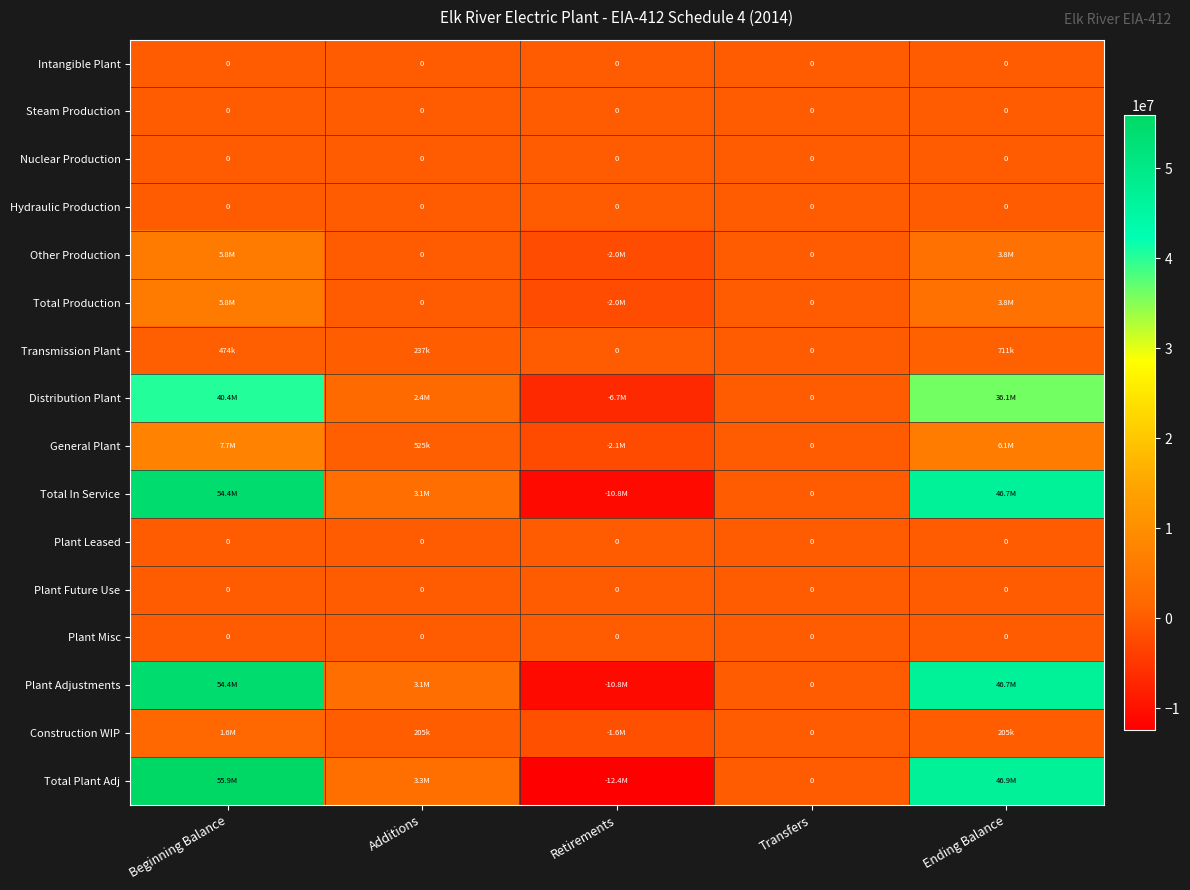

The Plant Misc series shows 0 at Beginning Balance. True or false?

True